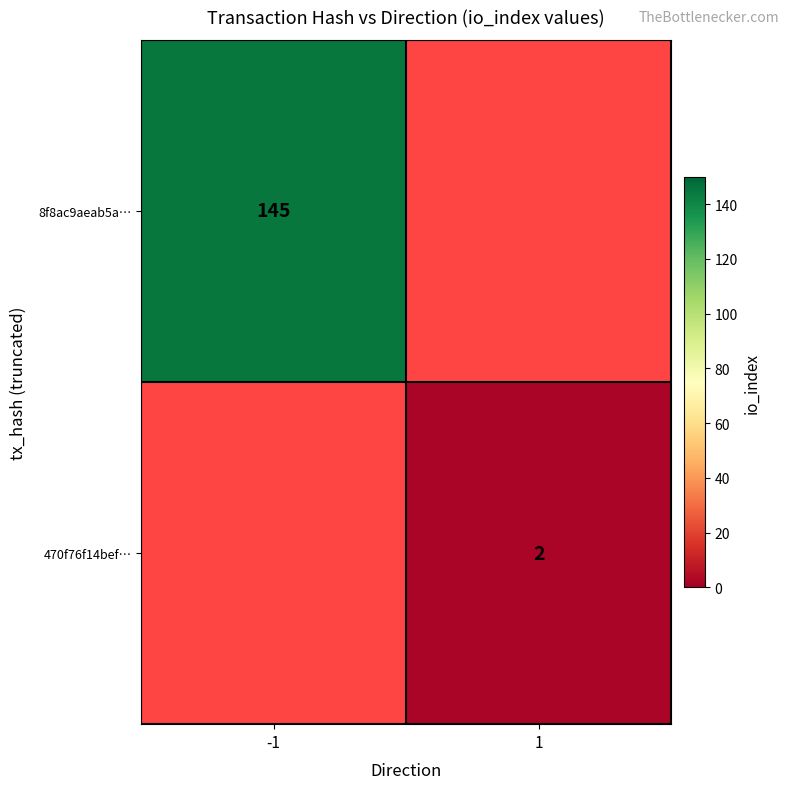

Is it true that 8f8ac9aeab5a… equals 258 at -1?

False